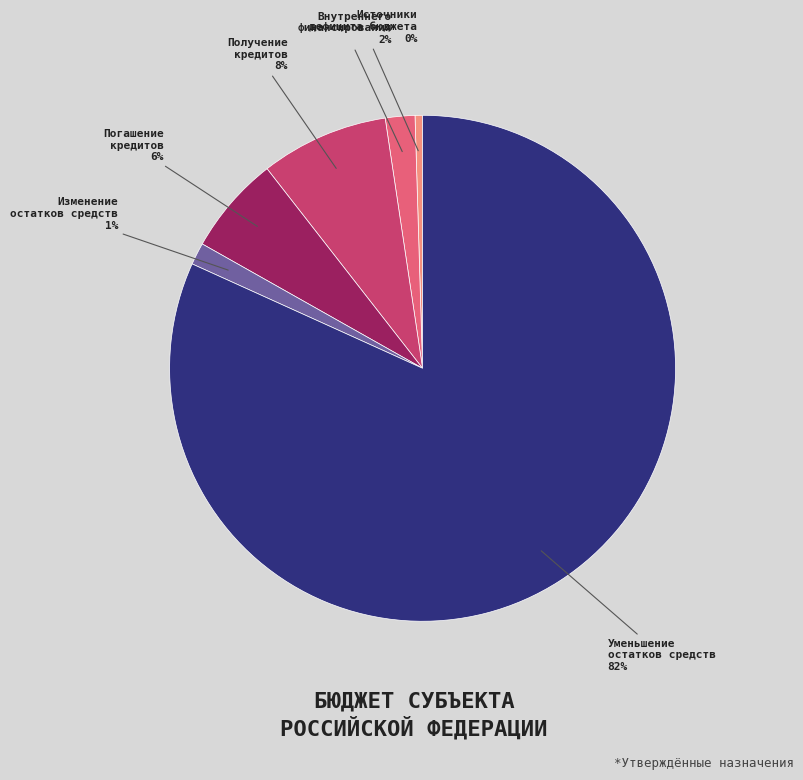

How many segments does this pie chart have?

6